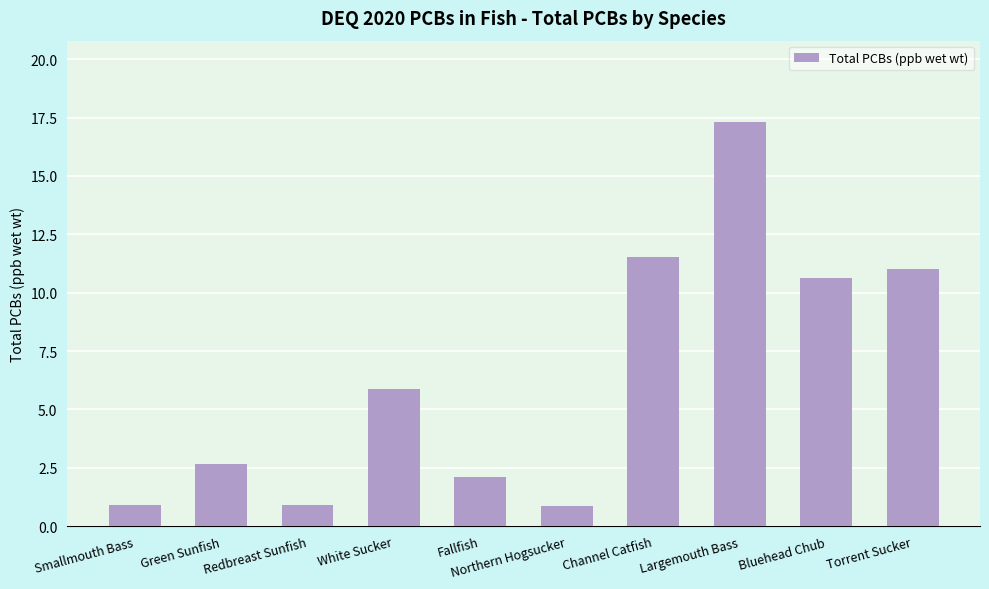

What is the difference between the values at Torrent Sucker and Largemouth Bass?

6.3